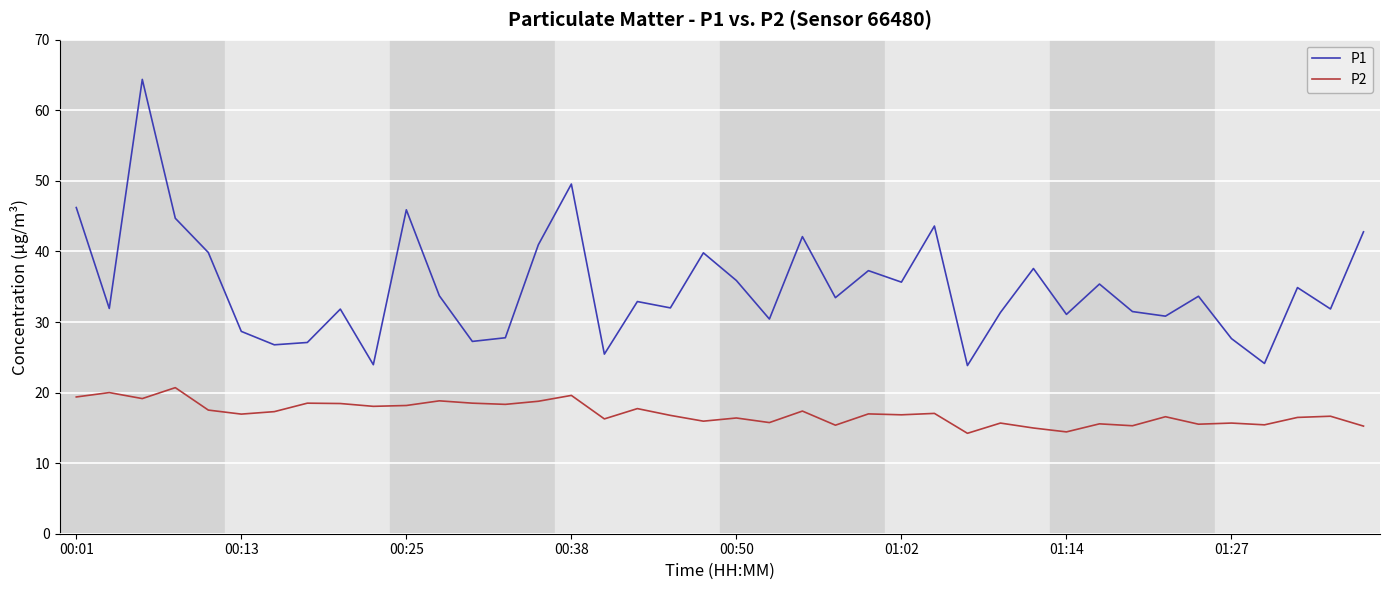

Which series has the largest range (max minus min)?

P1